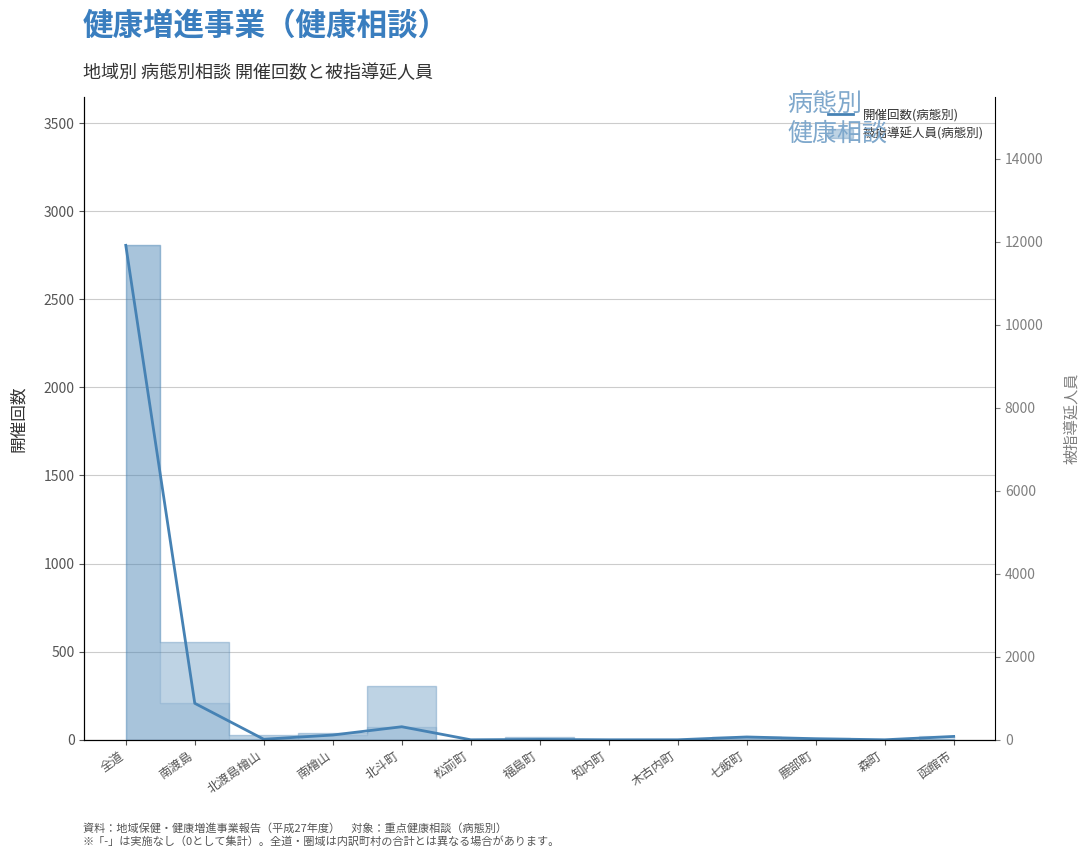

List the labels in order of value, largest first.

全道, 南渡島, 北斗町, 南檜山, 函館市, 七飯町, 鹿部町, 北渡島檜山, 福島町, 松前町, 知内町, 木古内町, 森町